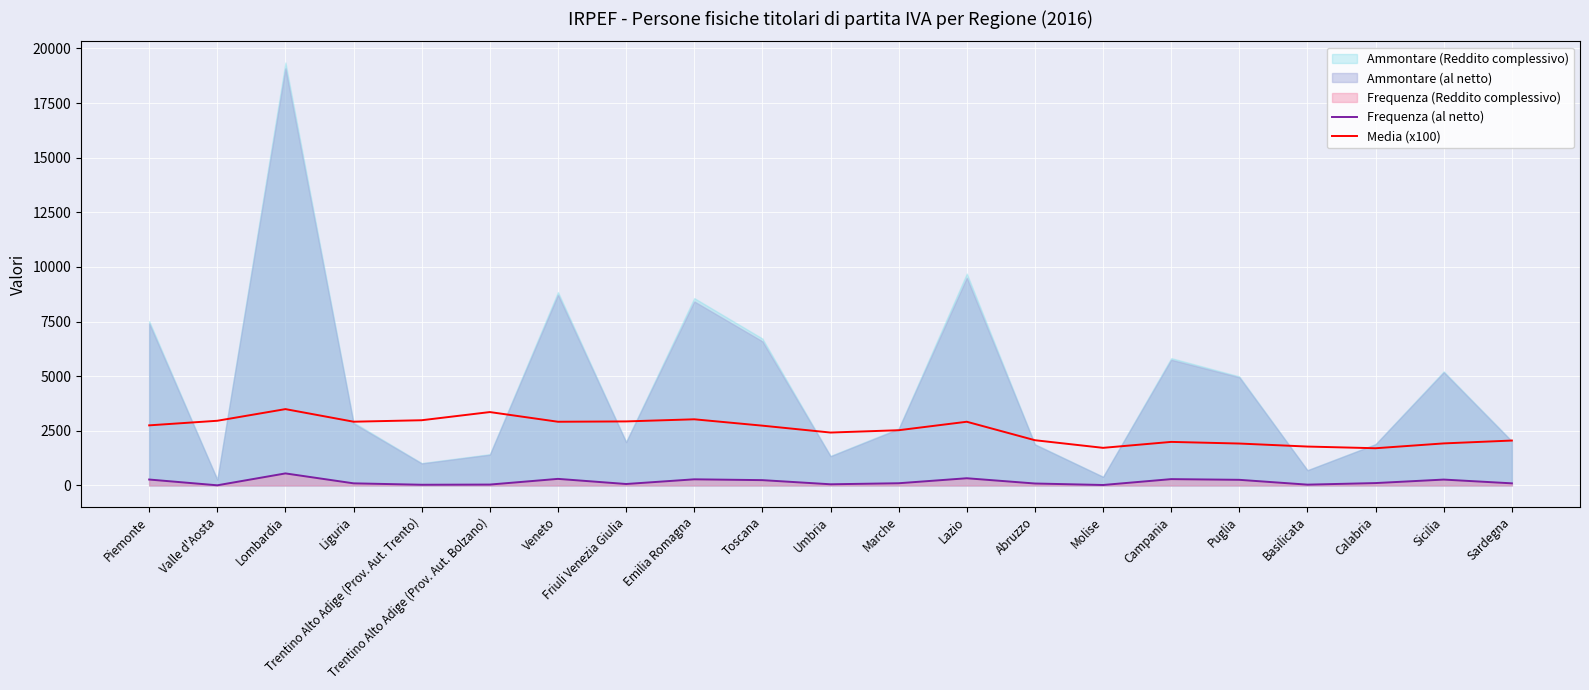

Is the value of Frequenza (al netto) at Abruzzo greater than the value of Media (x100) at Friuli Venezia Giulia?

No